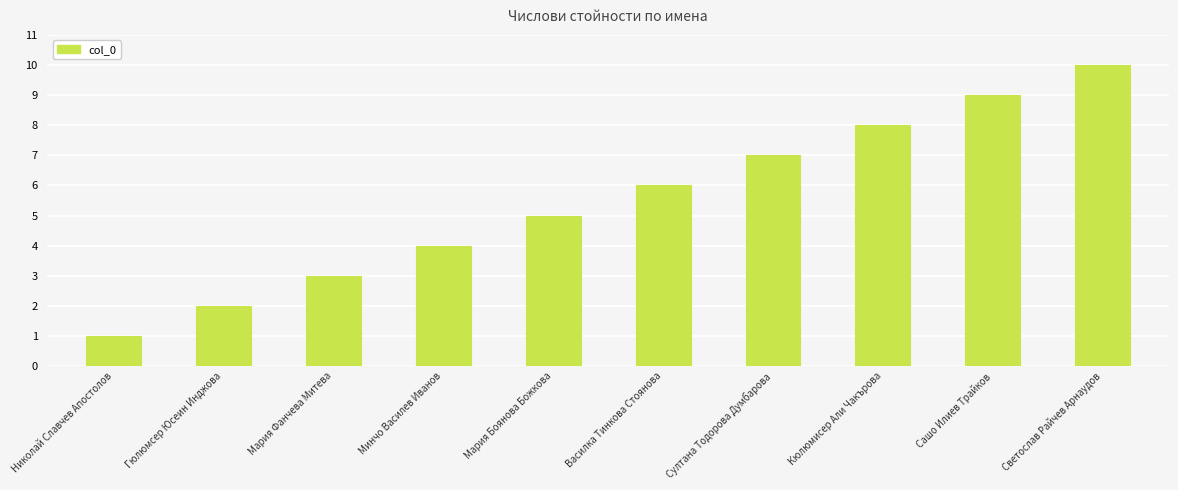

Which category has the highest value across all series?

Светослав Райчев Арнаудов